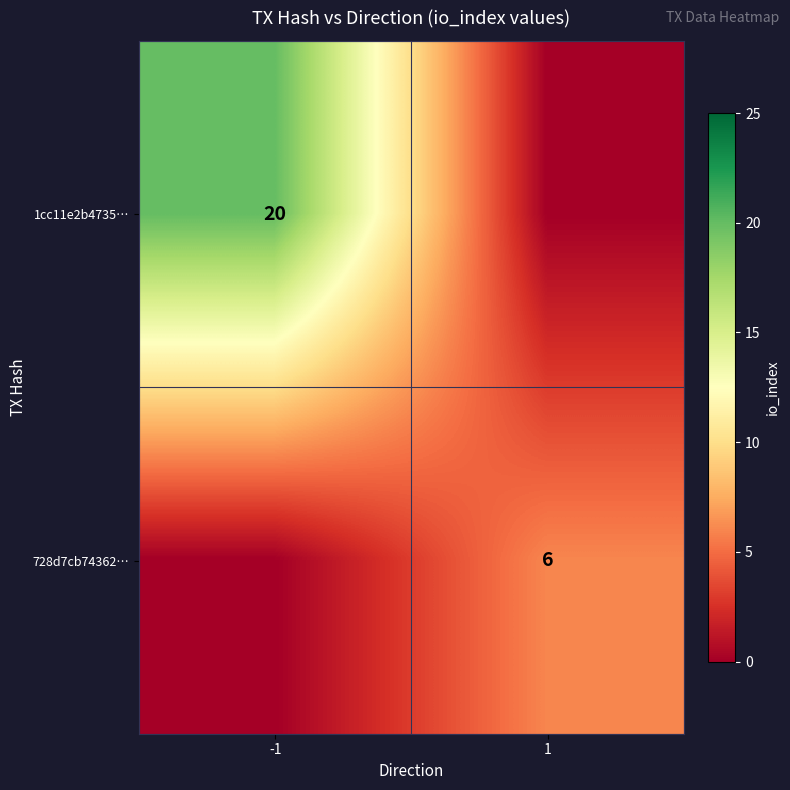

Is it true that 1cc11e2b4735… equals 20 at -1?

True